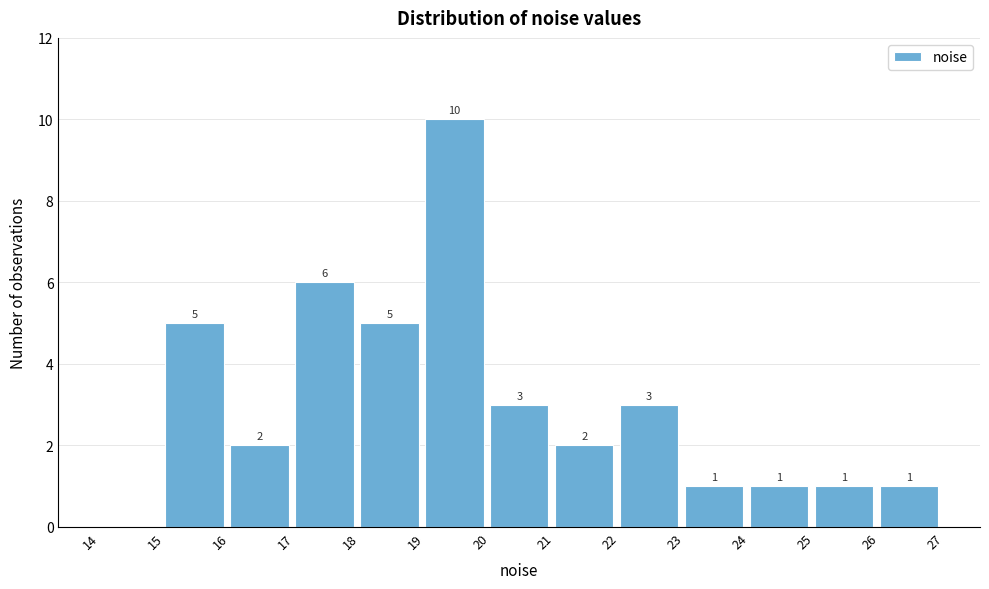

Over which range of the x-axis is the bar tallest?

19 to 20